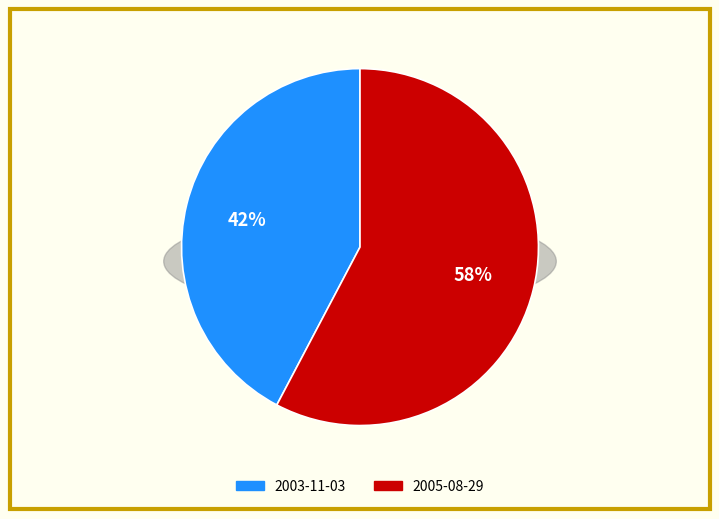

To the nearest percent, what percentage of the pie is 2003-11-03?

42%